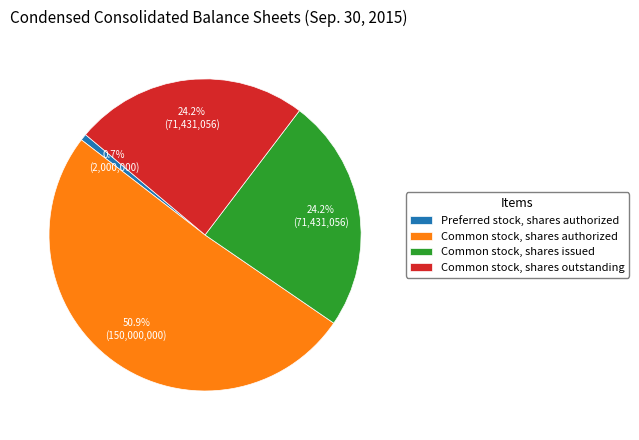

Which slice represents more than half of the pie?

Common stock, shares authorized